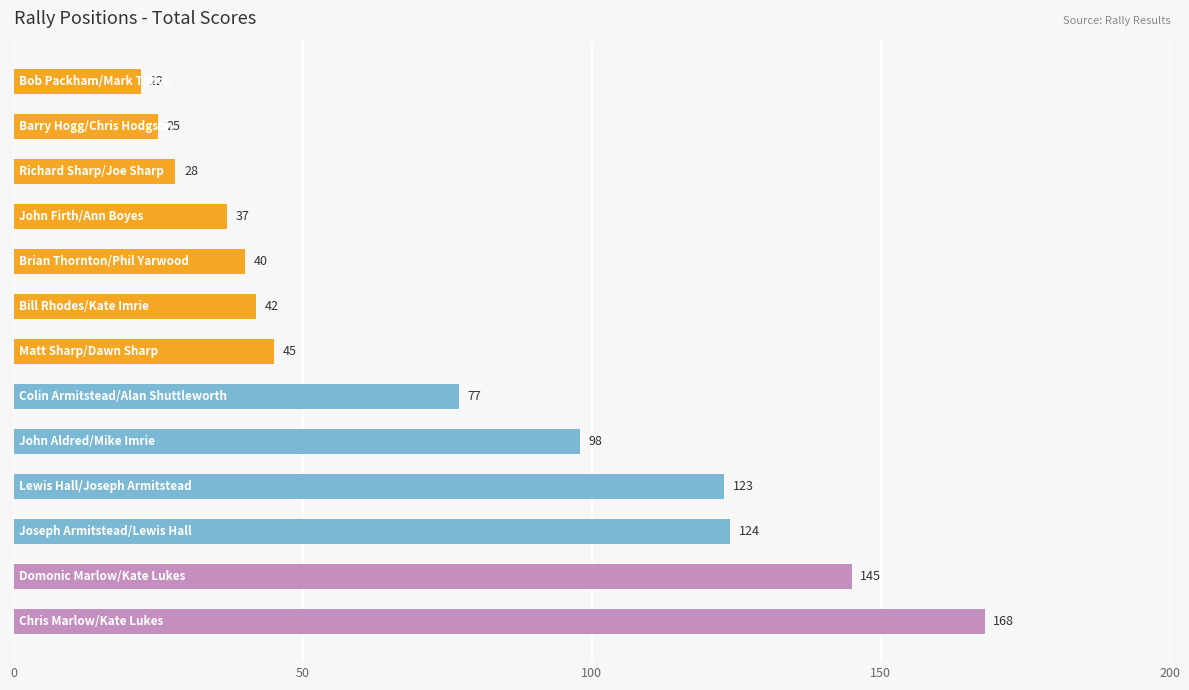

What is the smallest value displayed?

22